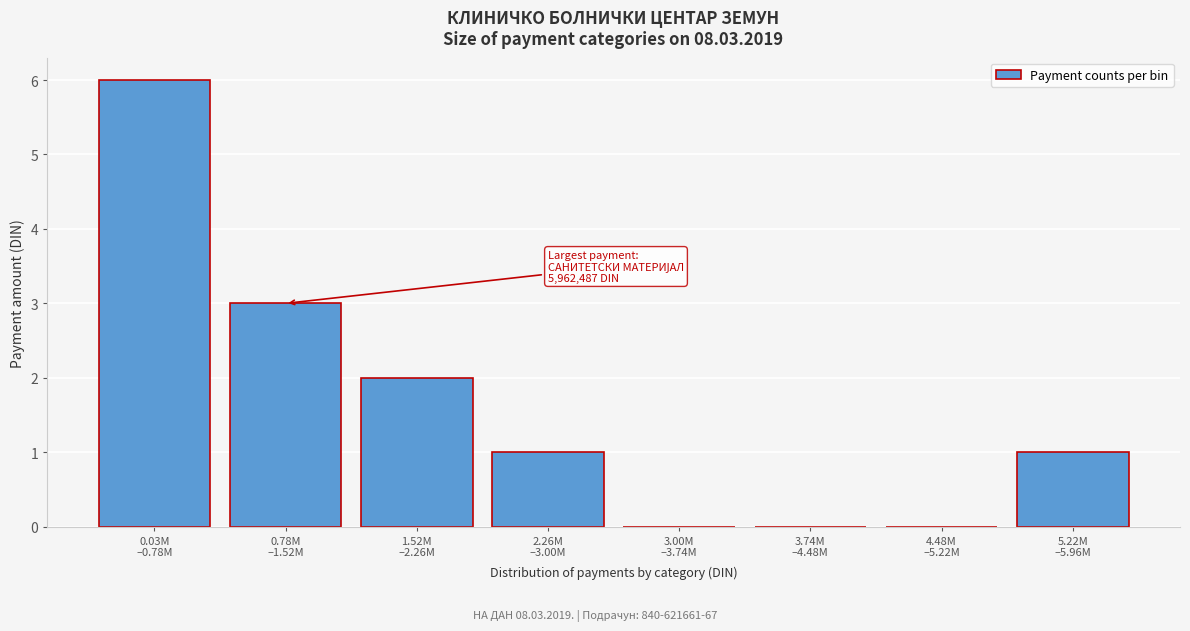

What is the sum of all values?

13